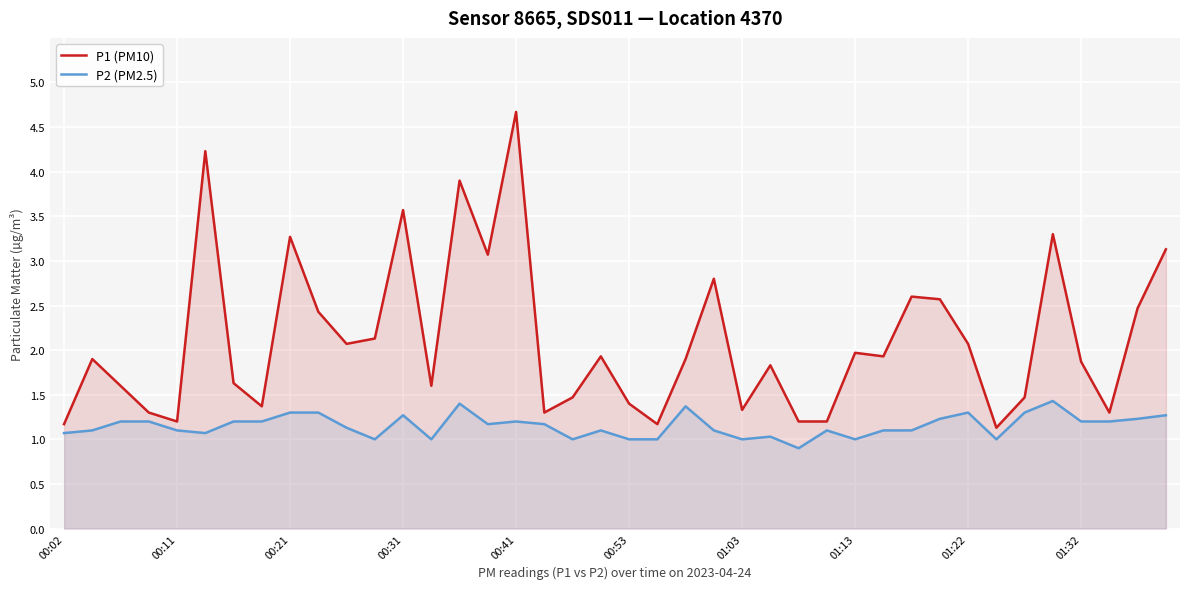

List the series in order of their overall mean, lowest first.

P2 (PM2.5), P1 (PM10)